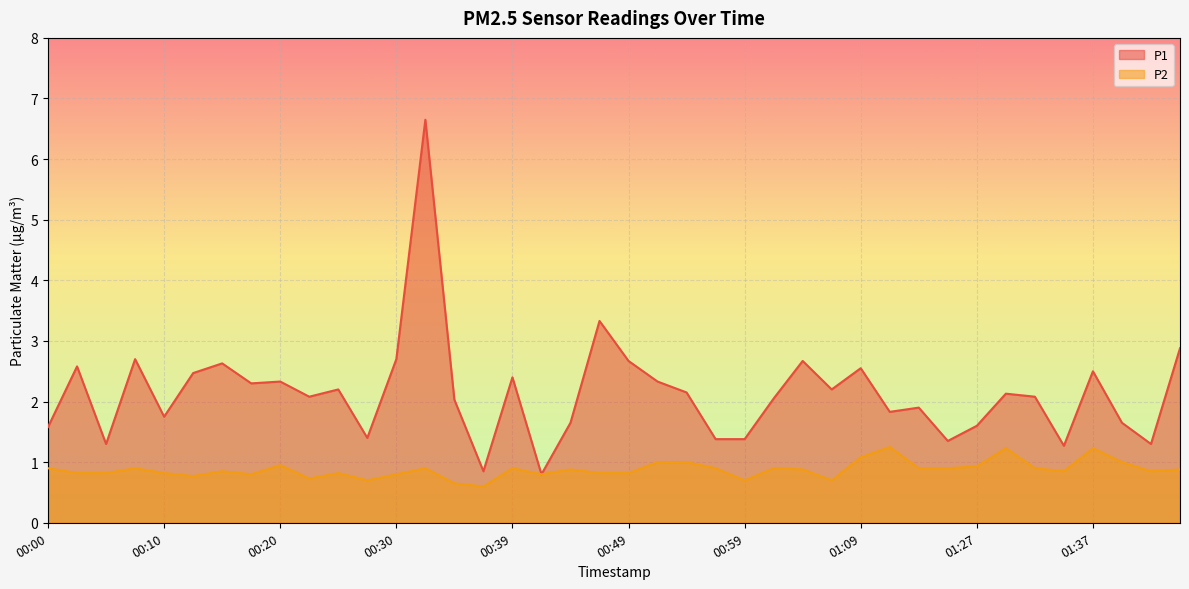

What is the average value of the P1 series?

2.1